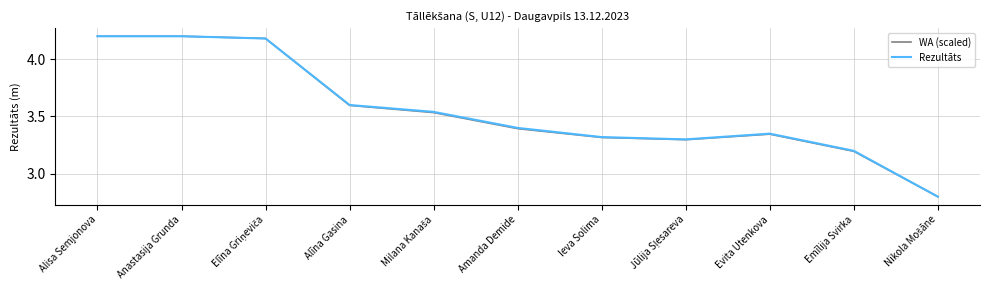

Between Ieva Solima and Emīlija Svirka, which series saw the biggest shift?

WA (scaled)